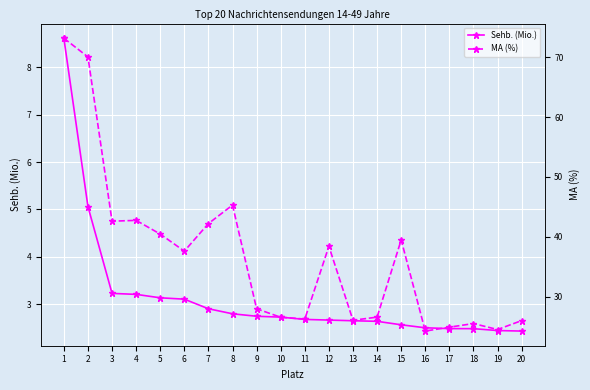

The value of MA (%) at 7 is 42.2. True or false?

True